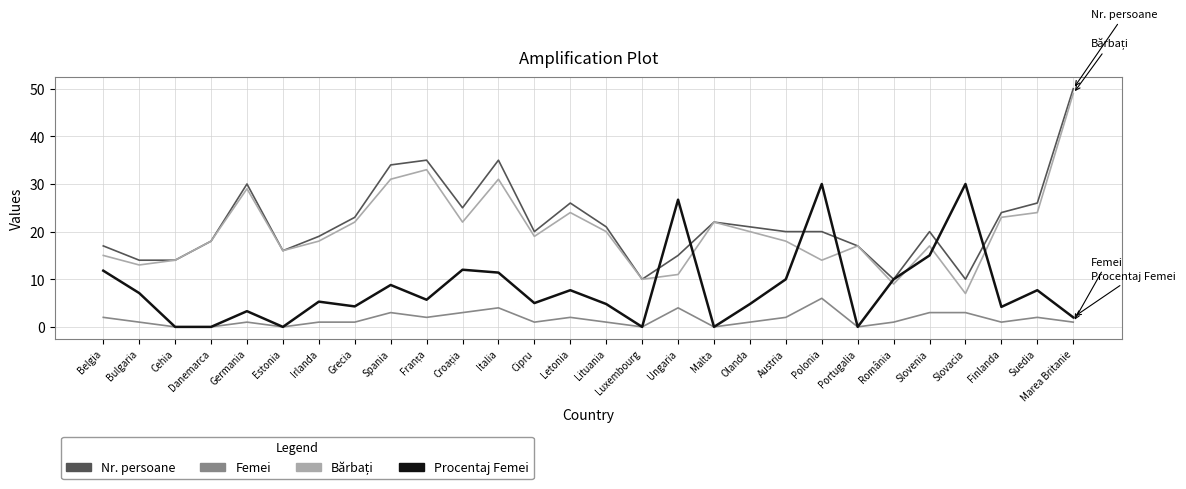

What is the total value across all series at Bulgaria?

35.1